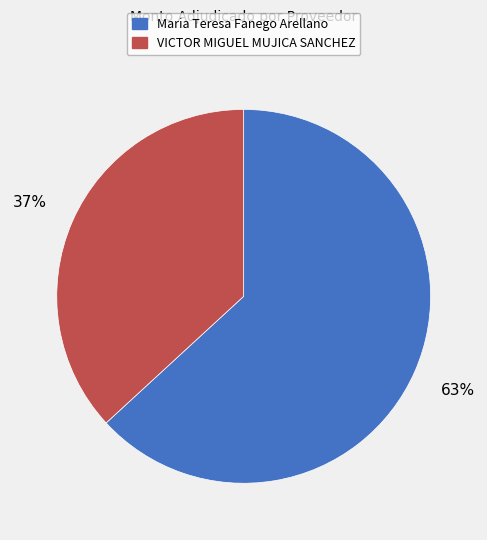

Is the sum of Maria Teresa Fanego Arellano and VICTOR MIGUEL MUJICA SANCHEZ greater than half?

Yes